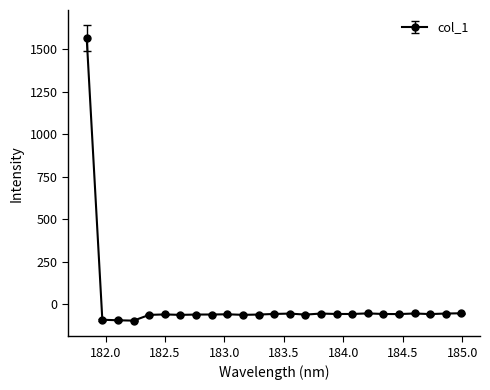

What is the difference between the maximum and minimum values?

1660.1